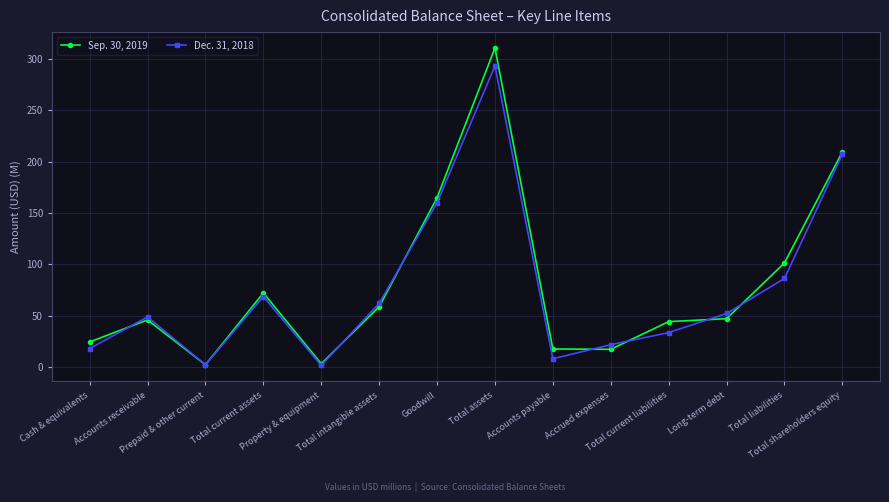

At which label does Sep. 30, 2019 first exceed 46?

Total current assets